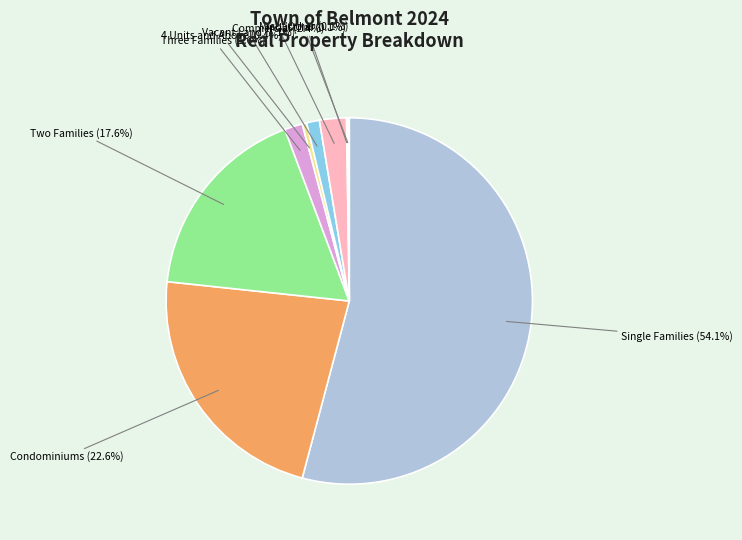

Is there any slice that represents more than half of the pie?

Yes